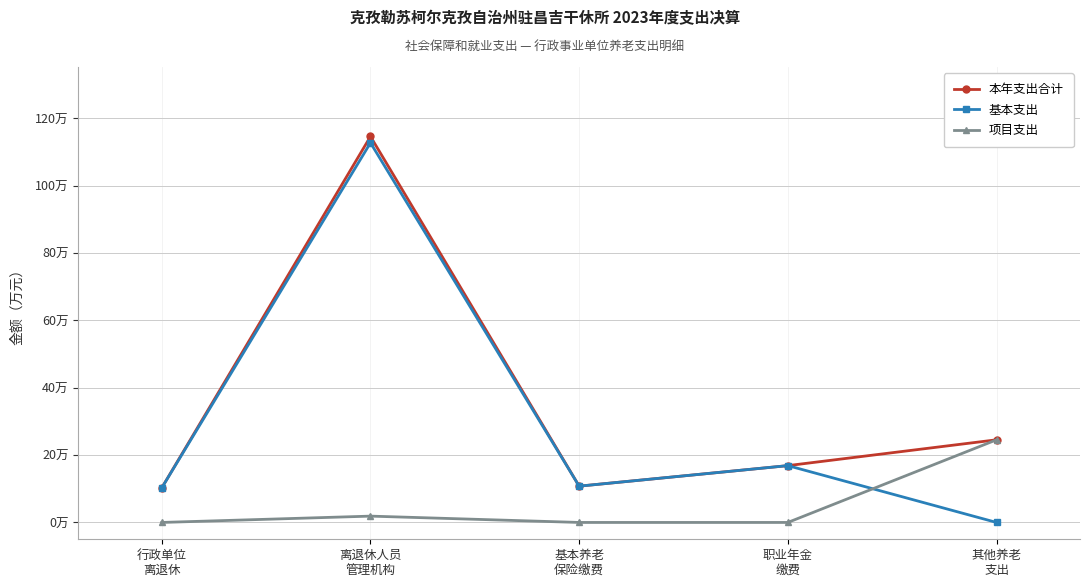

What are all the series names shown in the legend?

本年支出合计, 基本支出, 项目支出